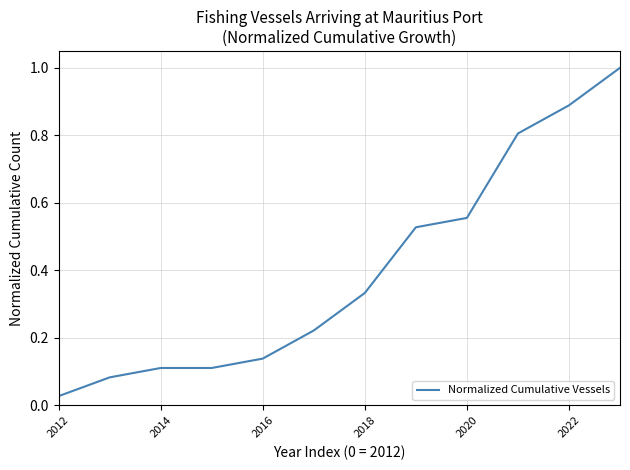

What is the greatest value displayed?

1.0